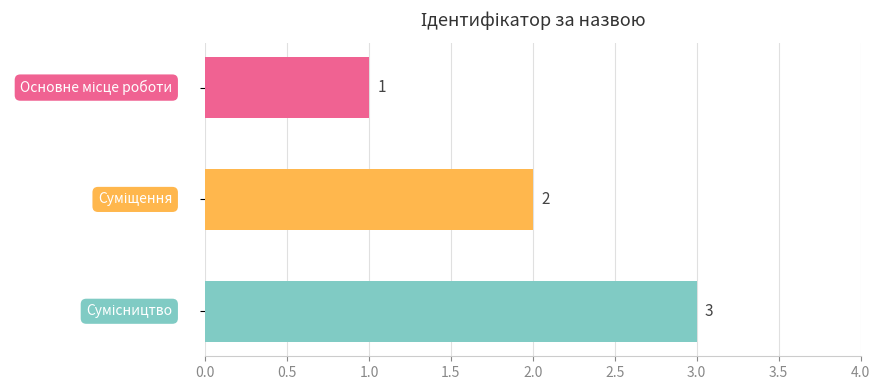

What is the maximum value shown in the chart?

3